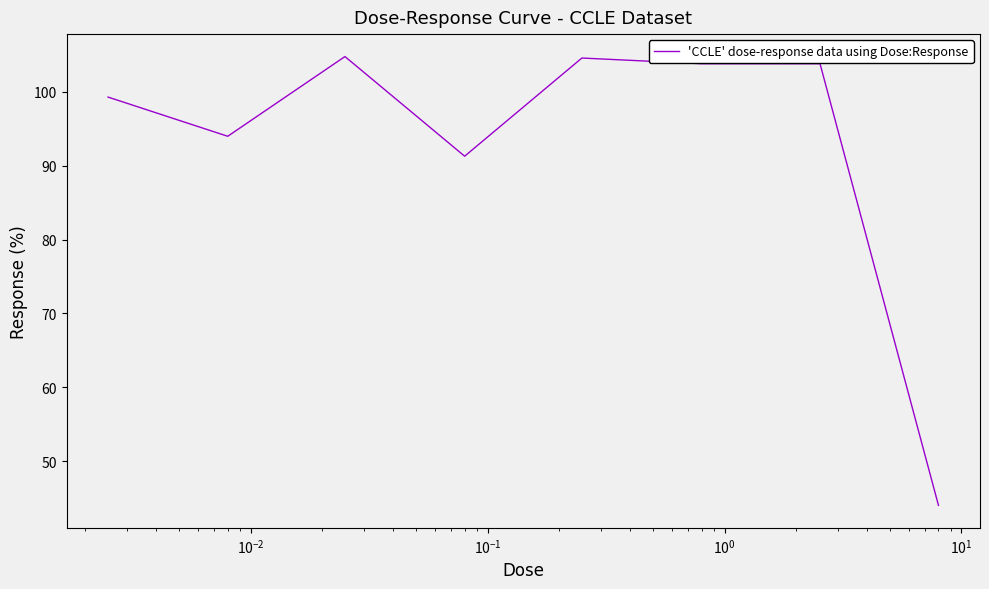

What is the minimum value shown in the chart?

44.0